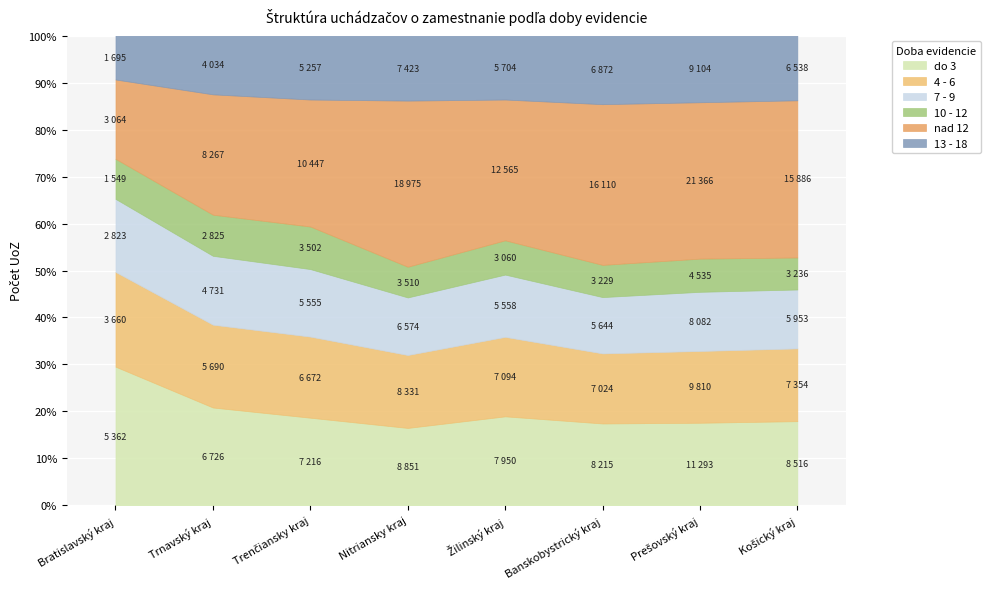

What is the label of the 6th point from the right?

Trenčiansky kraj